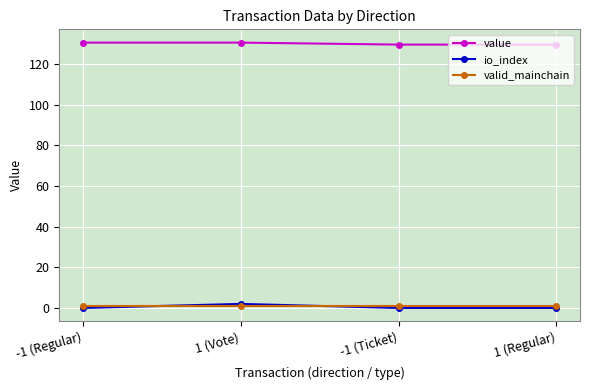

How many value values are between 129 and 130?

2